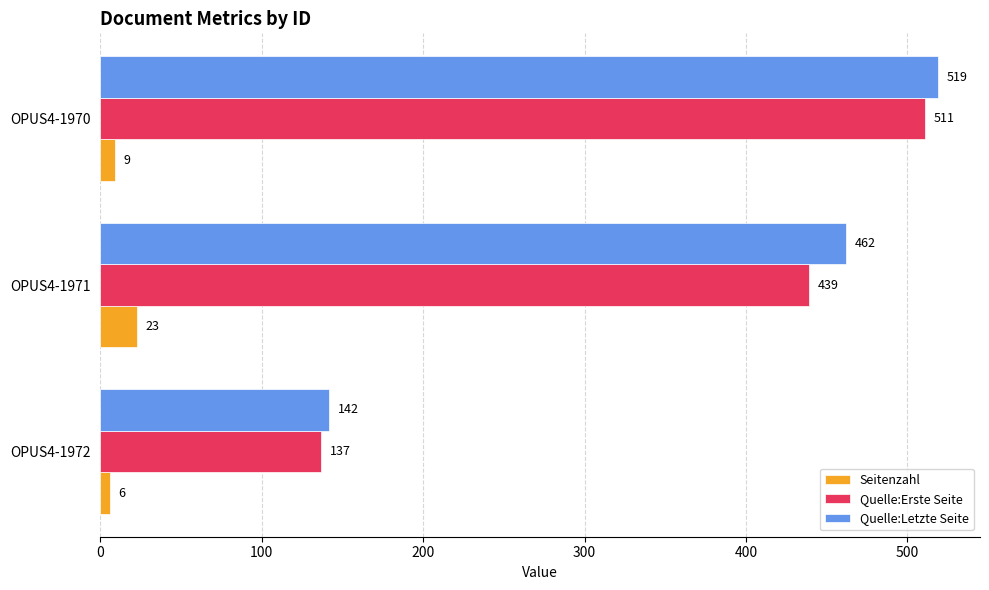

Which category has the lowest value in the Quelle:Erste Seite series?

OPUS4-1972